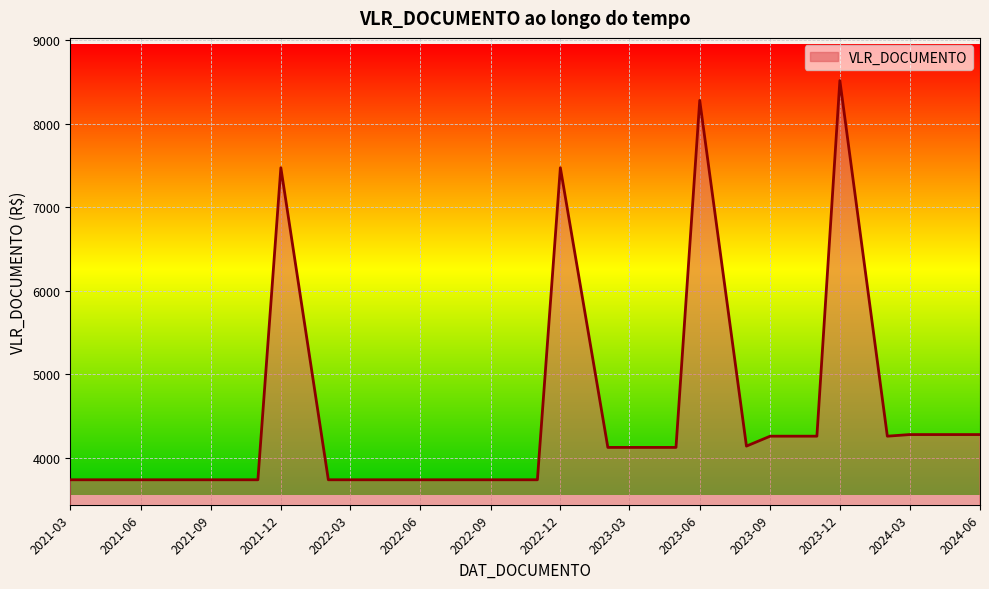

Reading left to right, what are all the values shown in this chart?

3736.1	3736.1	3736.1	3736.1	3736.1	3736.1	3736.1	3736.1	3736.1	7472.3	3736.1	3736.1	3736.1	3736.1	3736.1	3736.1	3736.1	3736.1	3736.1	3736.1	7472.3	4123.6	4123.6	4123.6	4123.6	8278.5	4139.2	4258.0	4258.0	4258.0	8516.1	4258.0	4277.4	4277.4	4277.4	4277.4